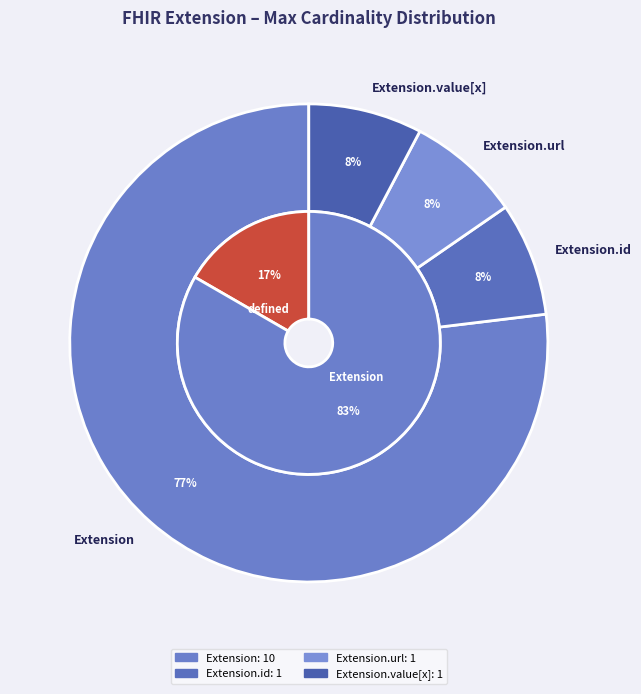

Is it true that Extension.extension is 1% of the pie?

False